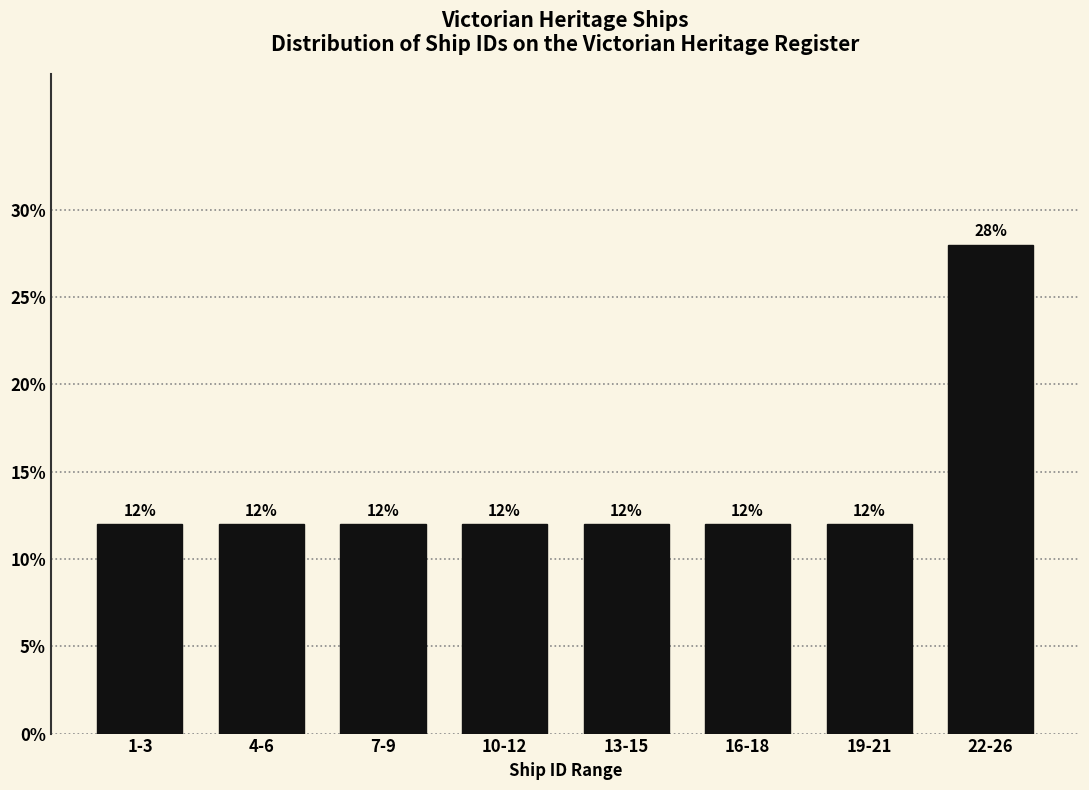

Reading right to left, extract all data points from this chart.

28.0	12.0	12.0	12.0	12.0	12.0	12.0	12.0